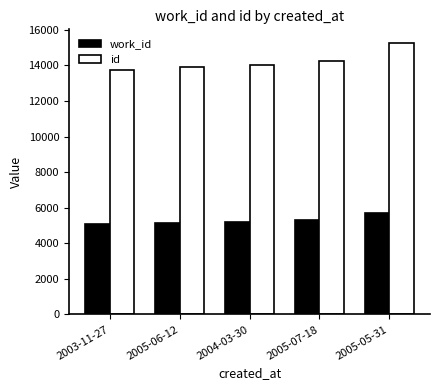

The value of id at 2003-11-27 is 13762. True or false?

True